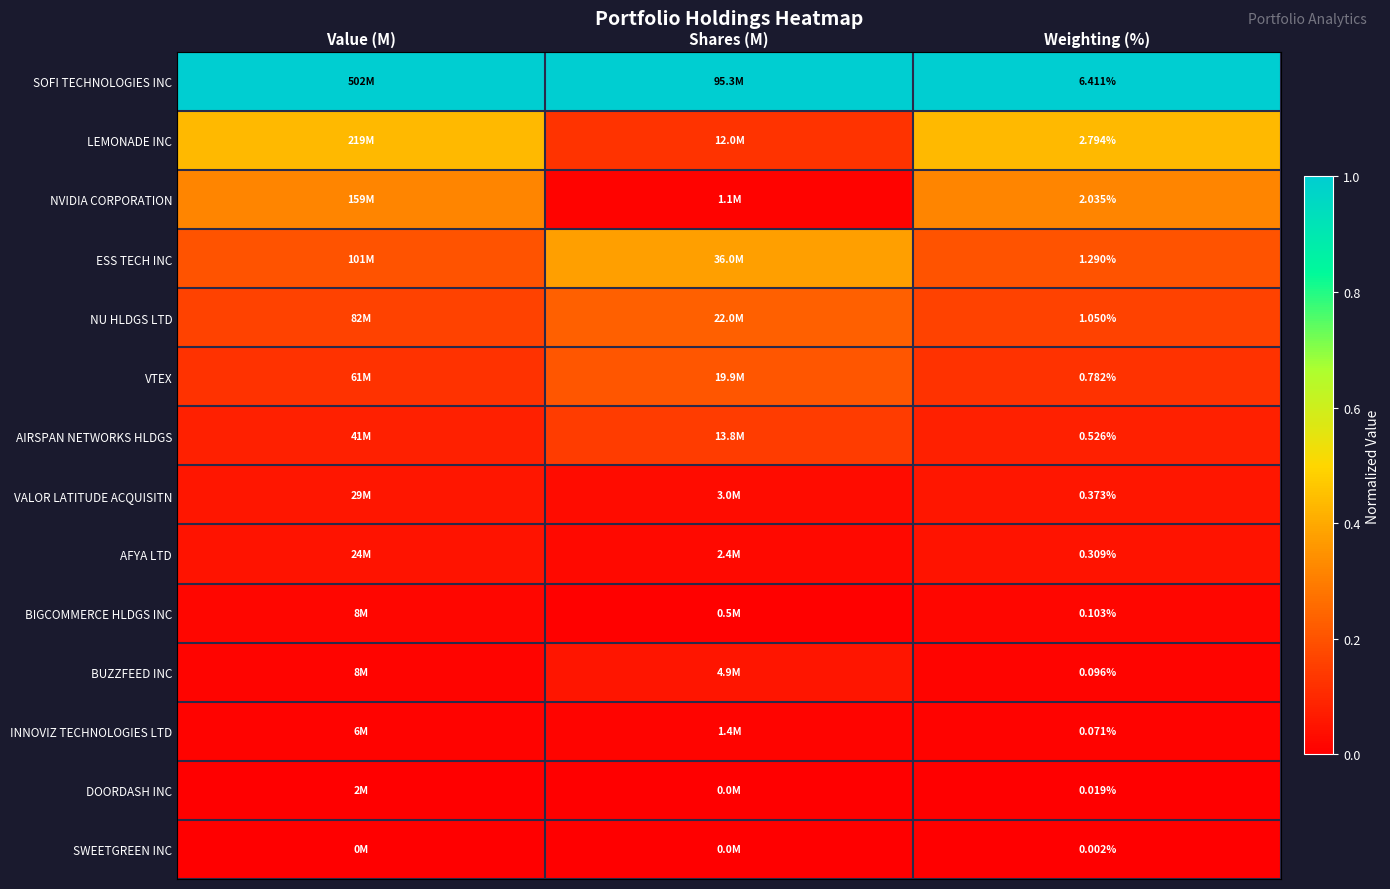

At Weighting (%), list the series in order from largest to smallest.

SOFI TECHNOLOGIES INC, LEMONADE INC, NVIDIA CORPORATION, ESS TECH INC, NU HLDGS LTD, VTEX, AIRSPAN NETWORKS HLDGS, VALOR LATITUDE ACQUISITN, AFYA LTD, BIGCOMMERCE HLDGS INC, BUZZFEED INC, INNOVIZ TECHNOLOGIES LTD, DOORDASH INC, SWEETGREEN INC